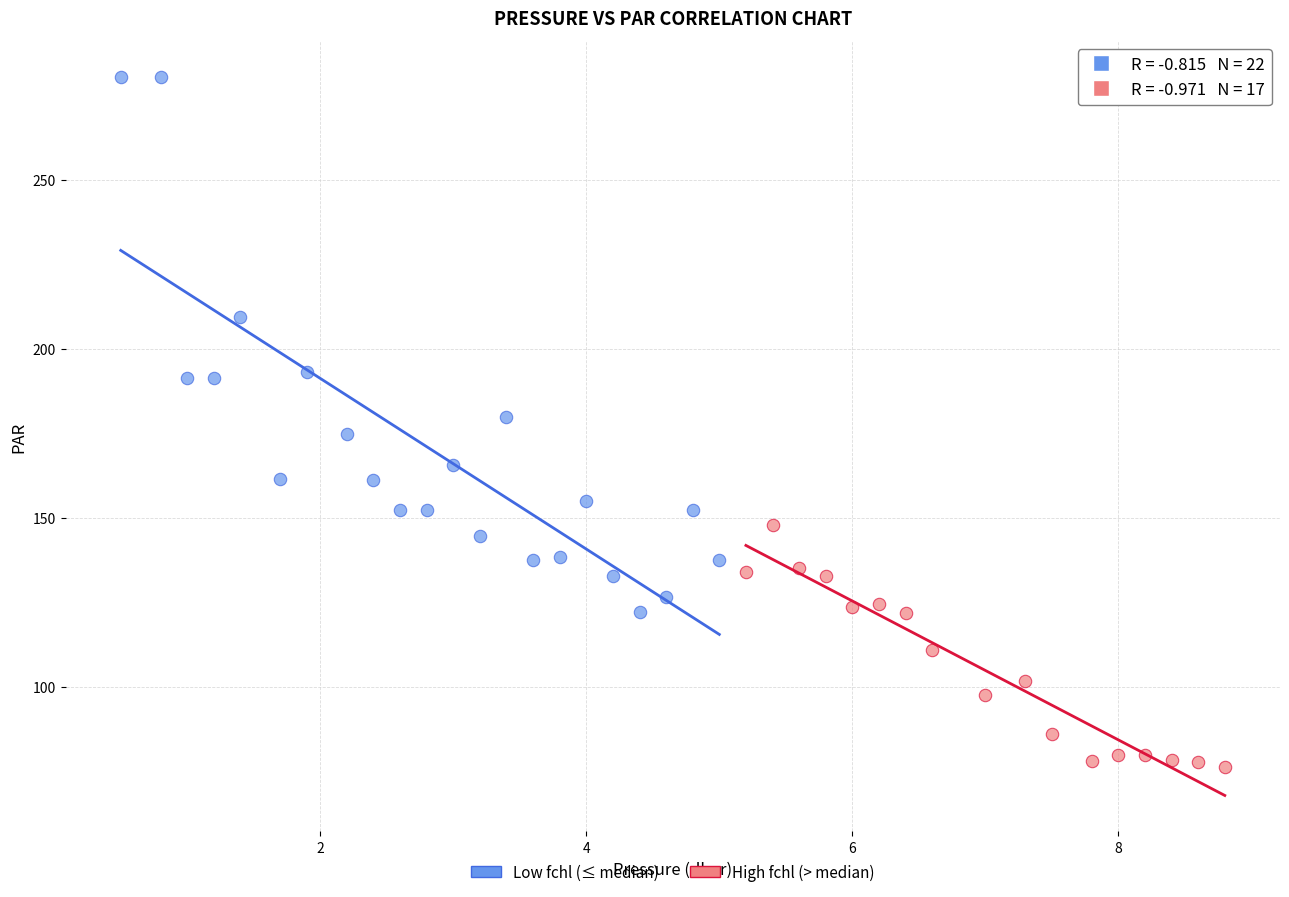

Which series contains the lowest Y value?

High fchl (> median)